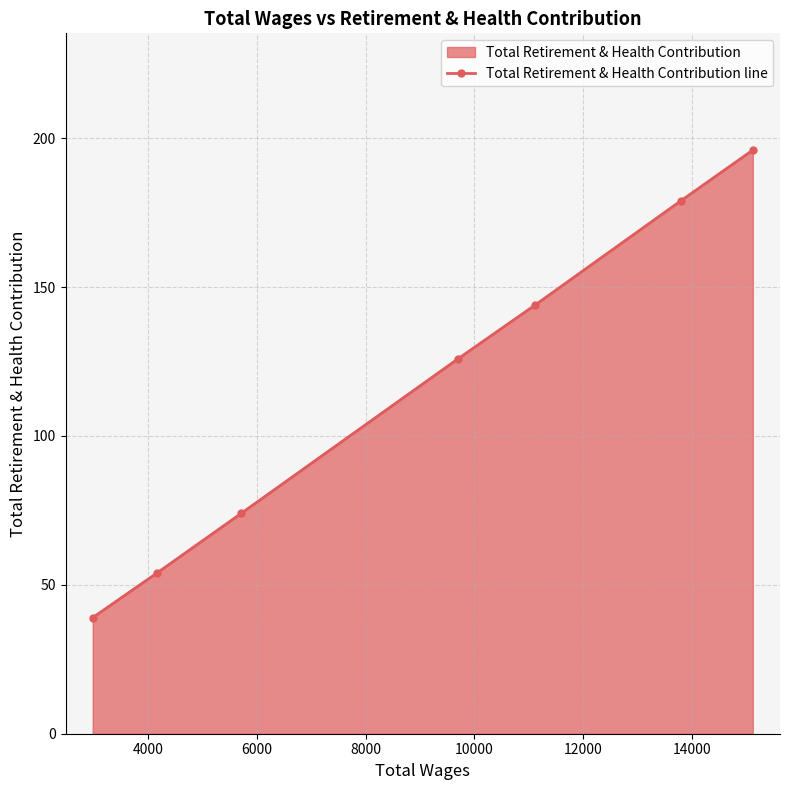

True or false: the data has more than 2 interior local peaks.

False